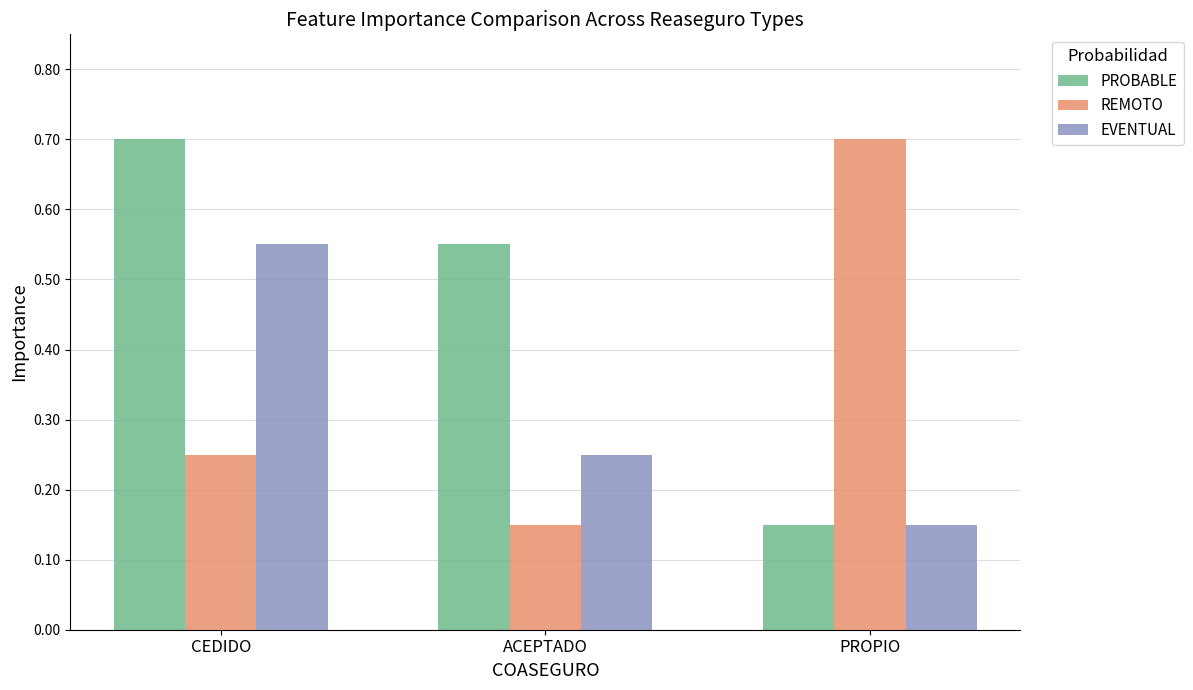

The value of REMOTO at CEDIDO is 0.4. True or false?

False